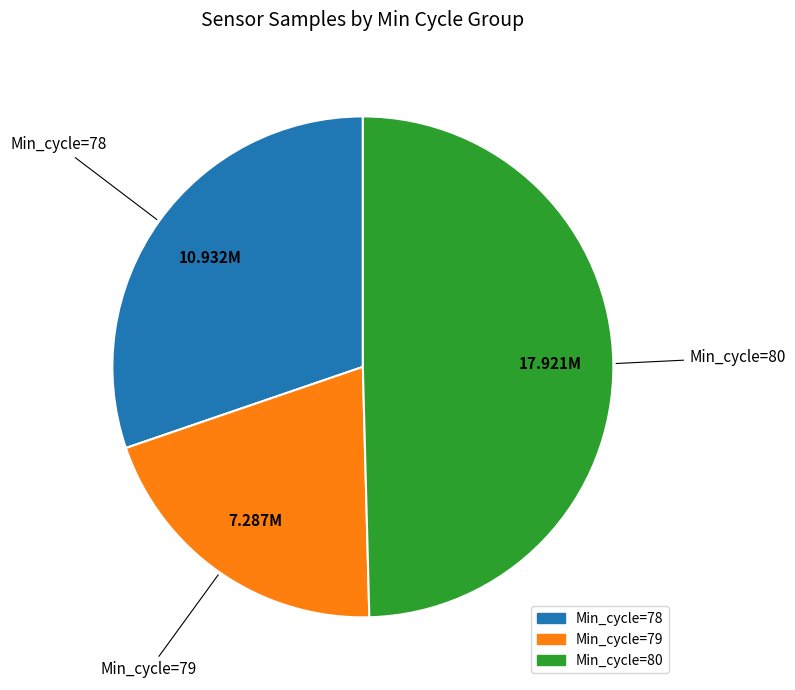

Does any single category account for the majority?

No